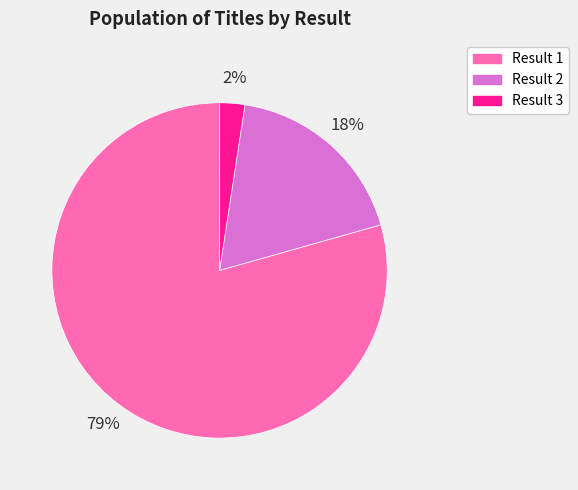

To the nearest percent, what is the combined percentage of Result 1 and Result 3?

82%